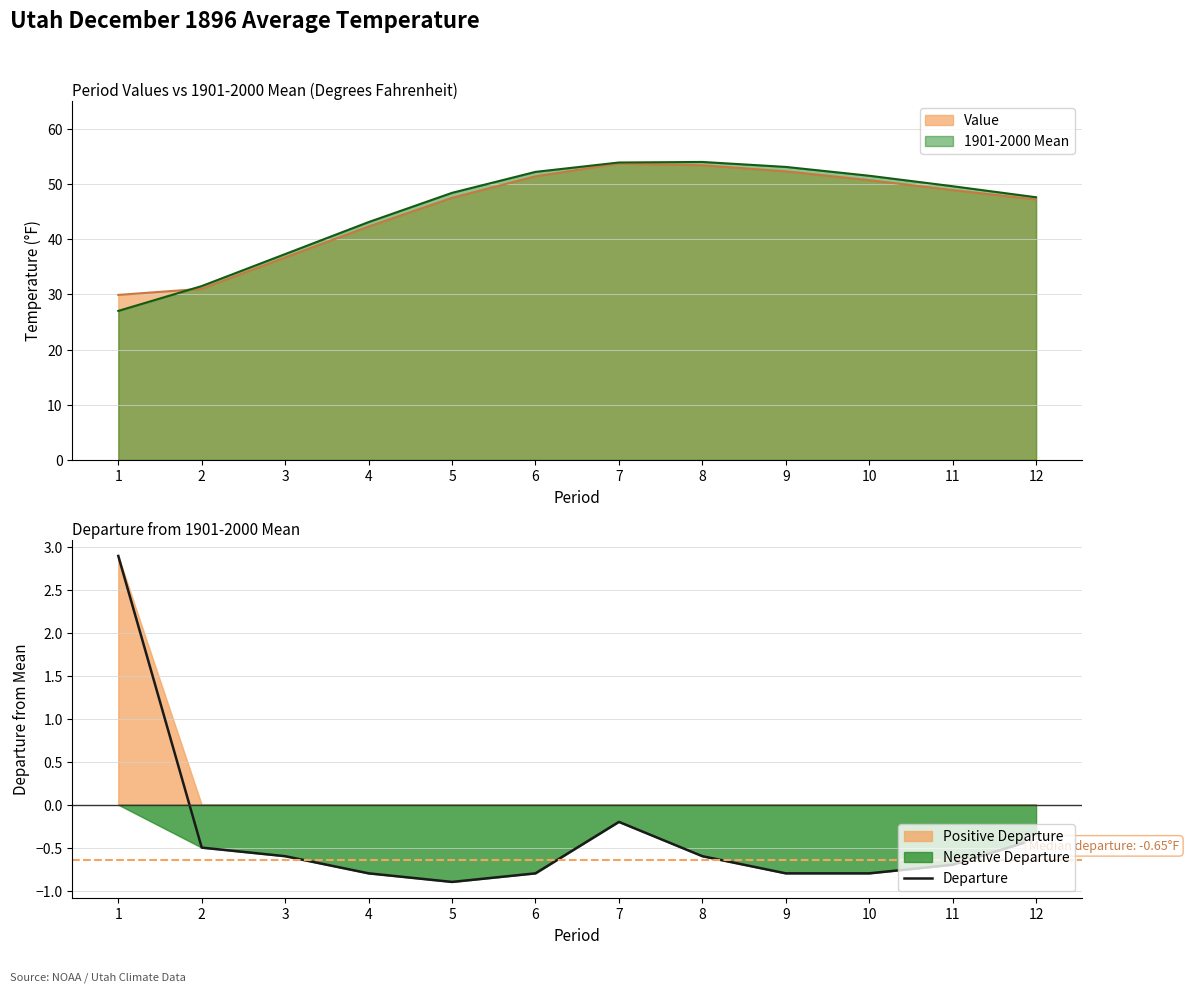

Reading left to right, list all the values displayed in this chart.

2.9	-0.5	-0.6	-0.8	-0.9	-0.8	-0.2	-0.6	-0.8	-0.8	-0.7	-0.4